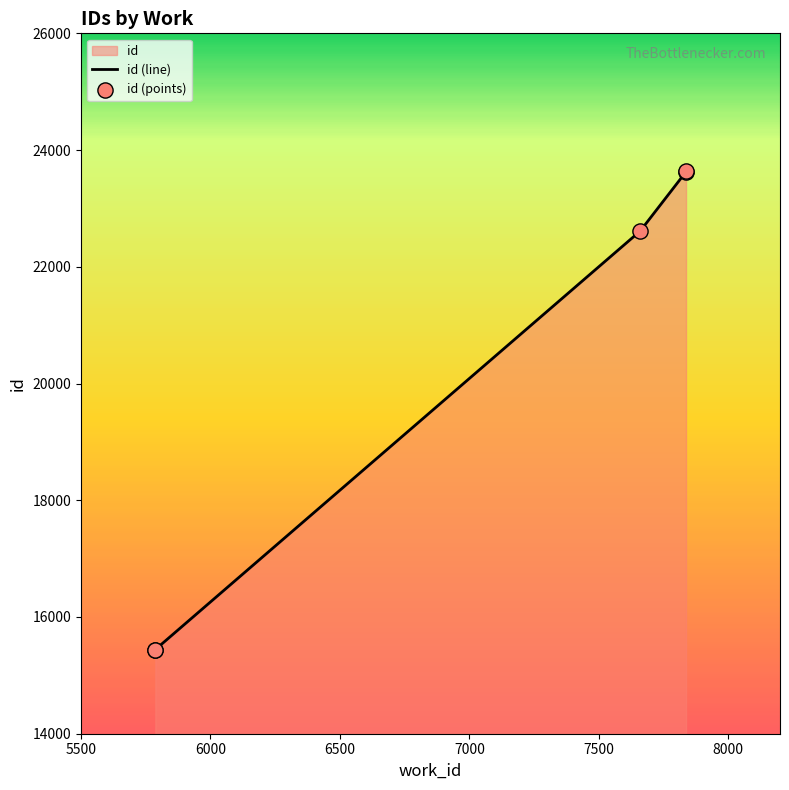

Approximately how many times larger is the value at 7837 compared to 7660?

1.0